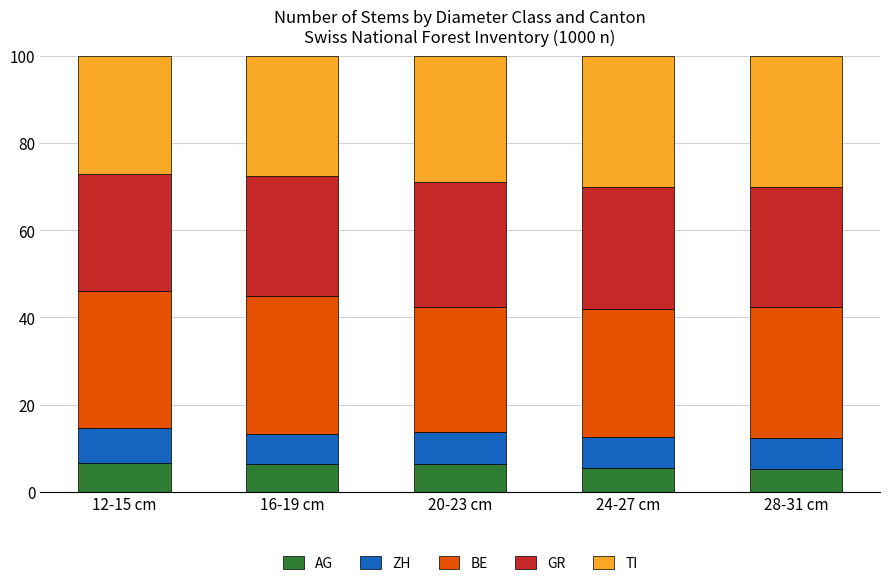

What is the lowest value of the AG series?

5.2